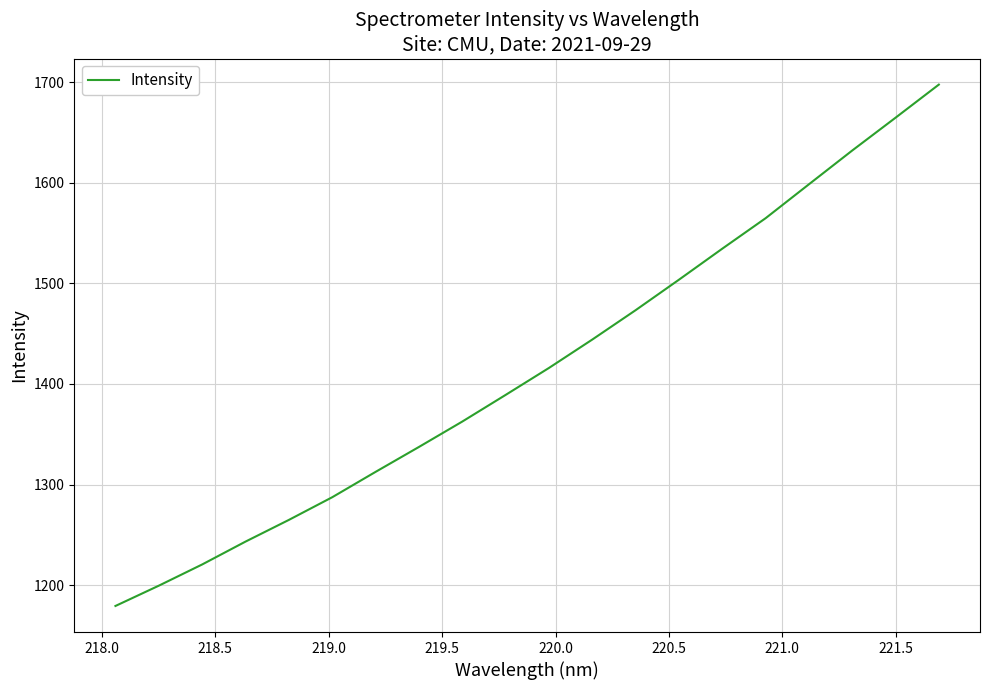

What is the smallest value displayed?

1179.3